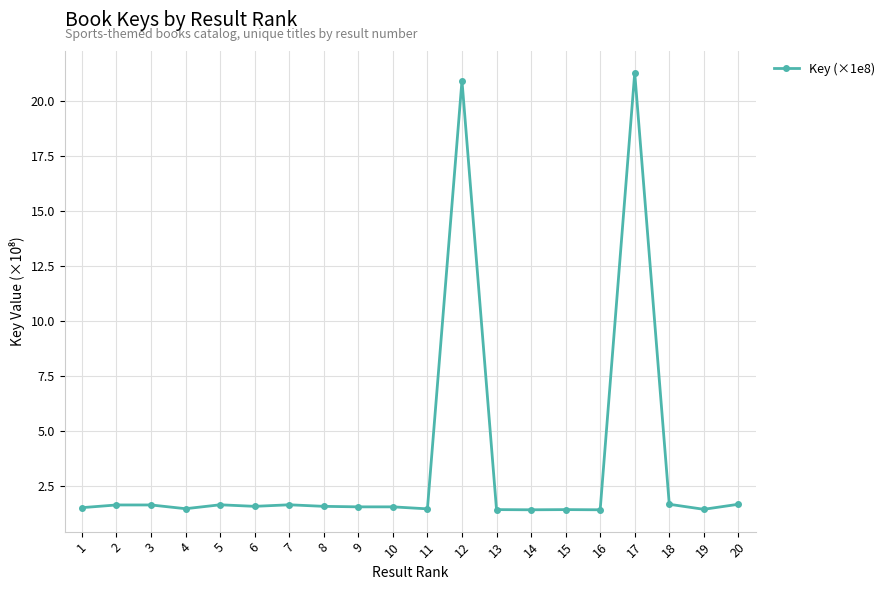

What is the value of the 8th point from the left?

1.6